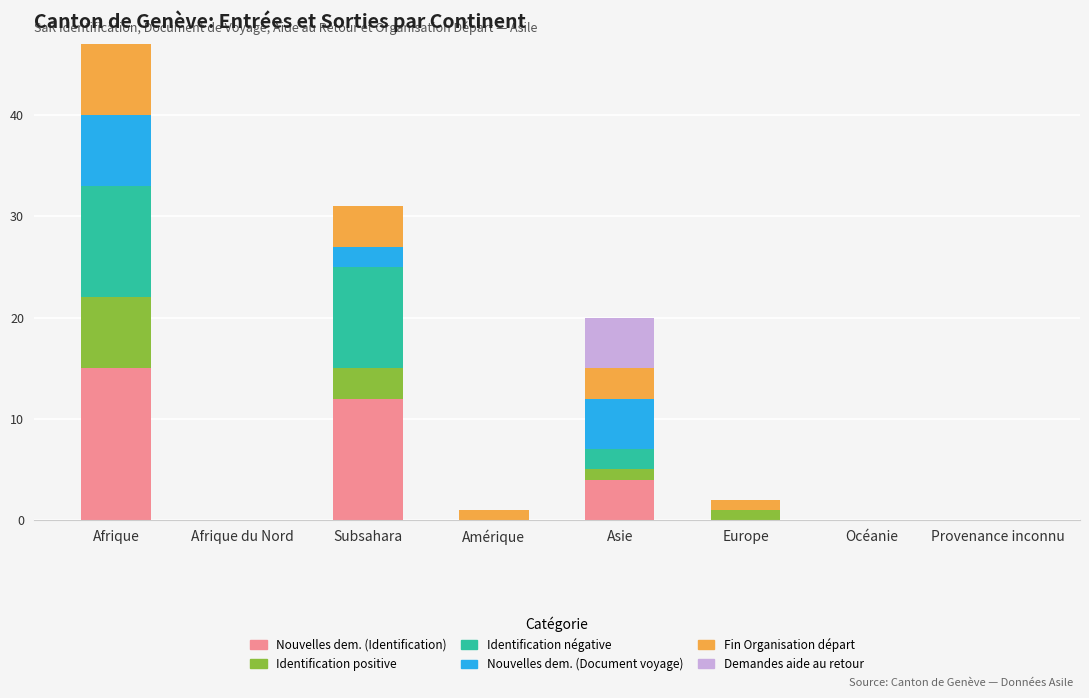

At which label does Nouvelles dem. (Identification) reach its peak?

Afrique